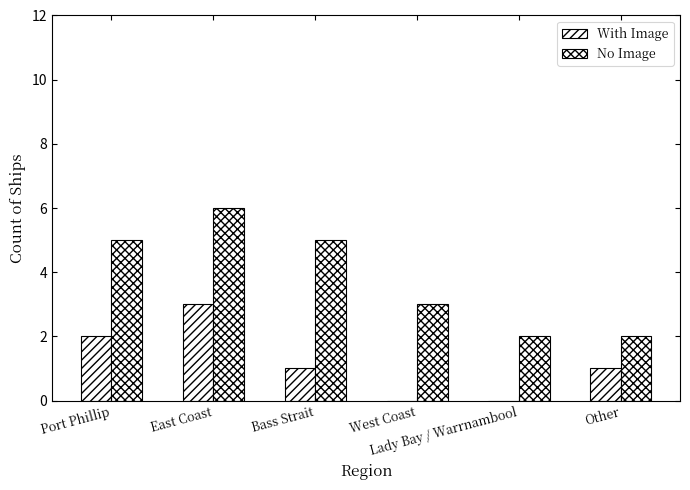

Rank the categories by No Image value from highest to lowest.

East Coast, Port Phillip, Bass Strait, West Coast, Lady Bay / Warrnambool, Other